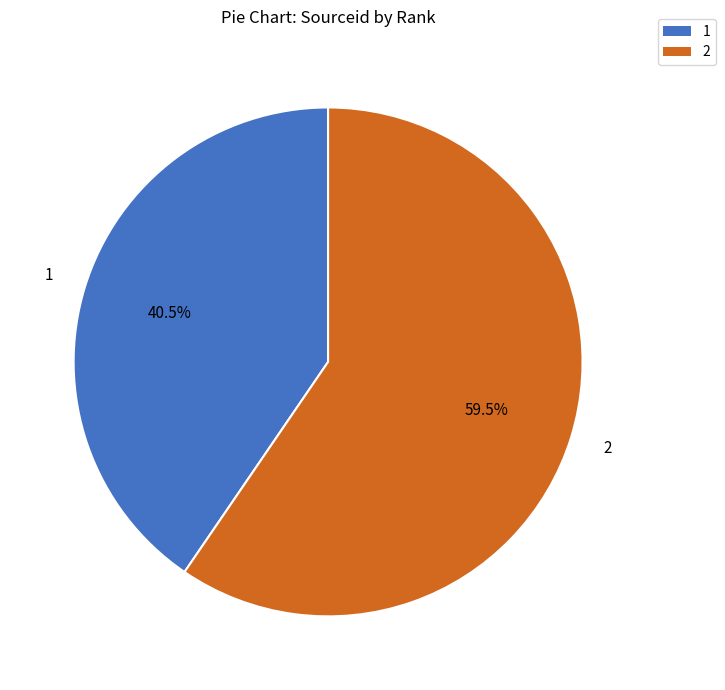

Approximately how many times larger is the value at 2 compared to 1?

1.5